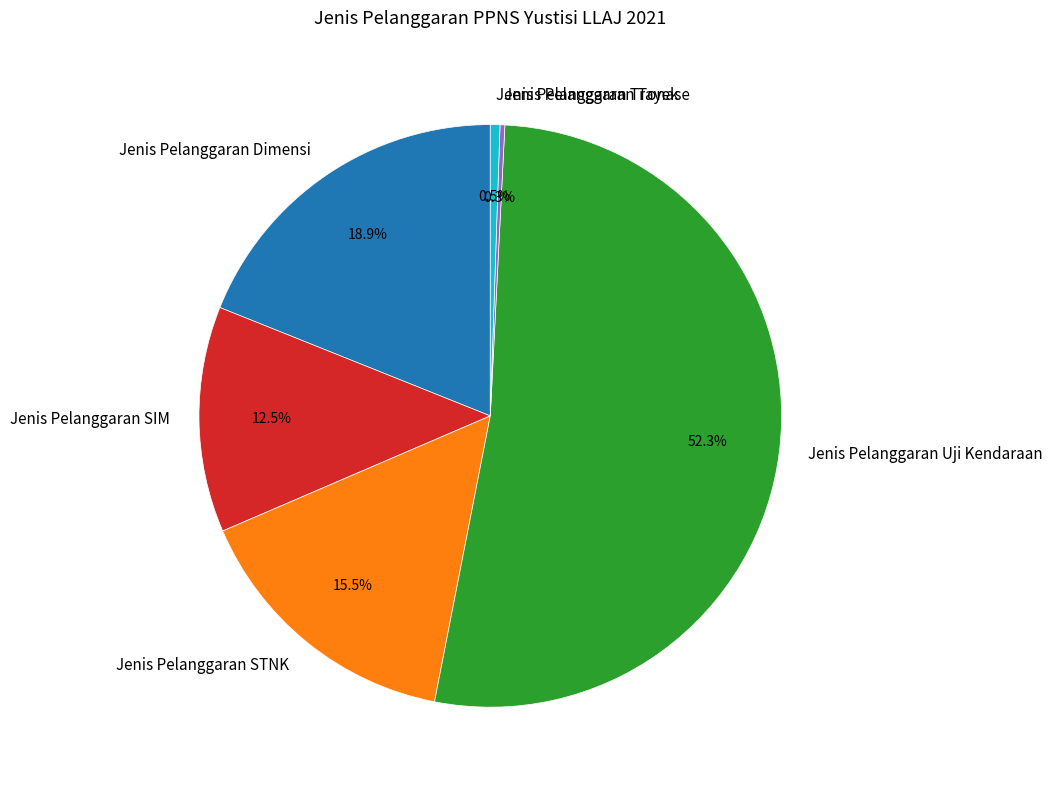

Approximately how many times larger is the value at Jenis Pelanggaran SIM compared to Jenis Pelanggaran Dimensi?

0.7